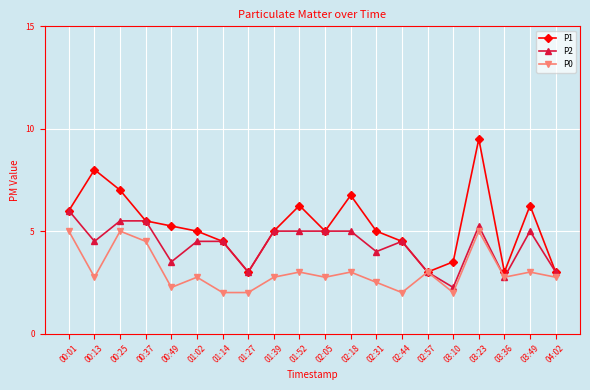

What position from the left is 01:02?

6